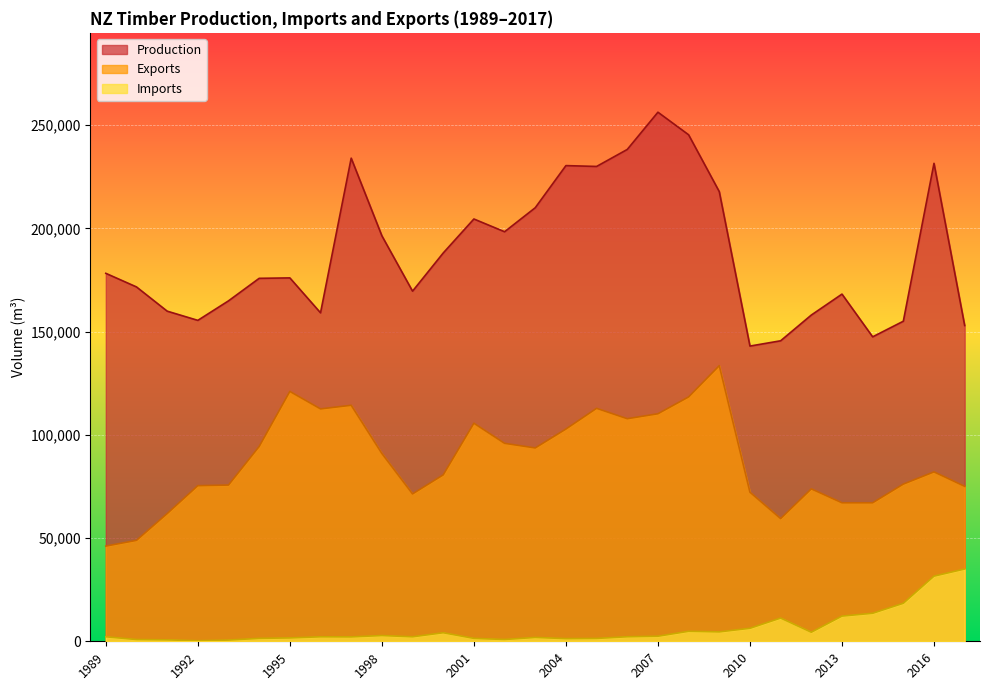

What is the maximum value for Production?

256239.0